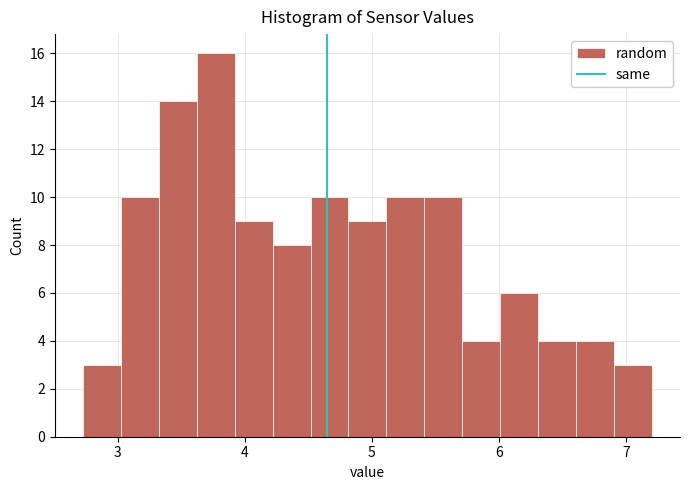

Around what value on the x-axis is the tallest bar? Give the approximate position of its centre, as read against the axis.

3.8